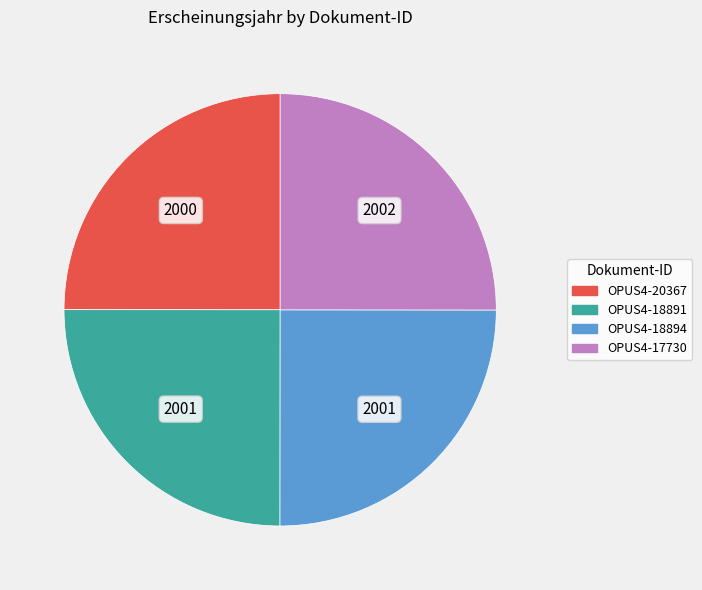

The OPUS4-18894 slice represents 25% of the pie. True or false?

True